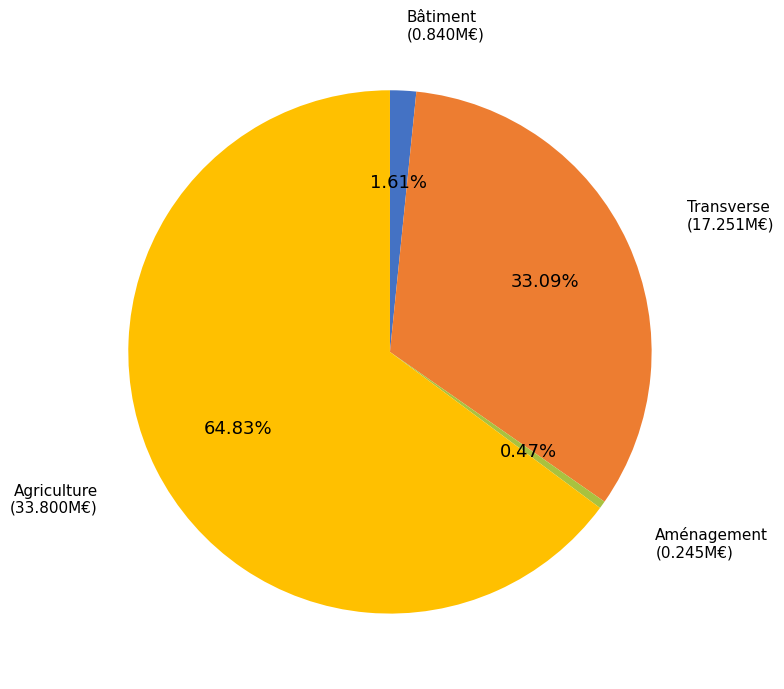

Rank the categories by value from highest to lowest.

Agriculture, Transverse, Bâtiment, Aménagement